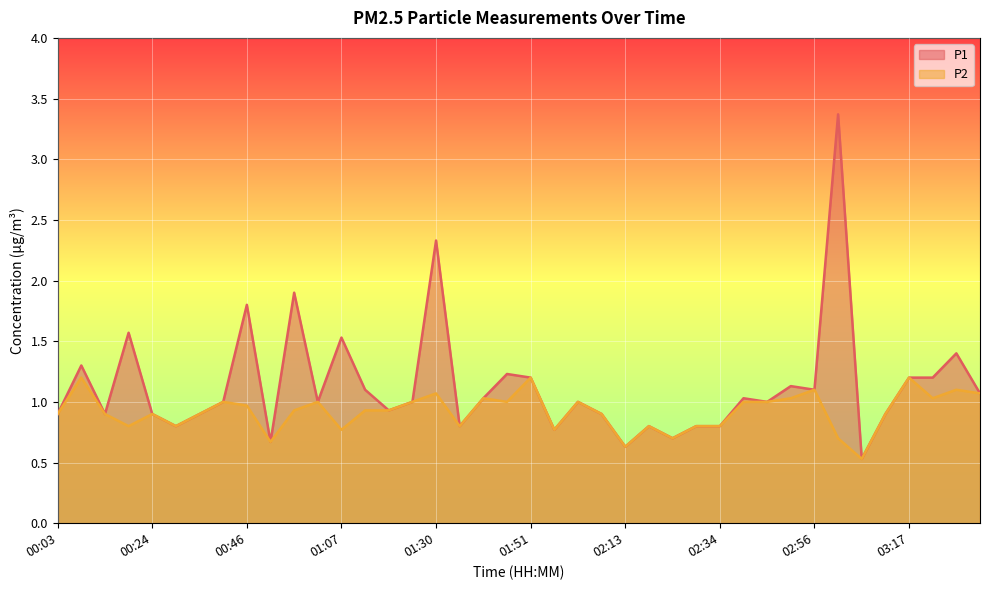

True or false: P1 and P2 intersect in this chart.

False